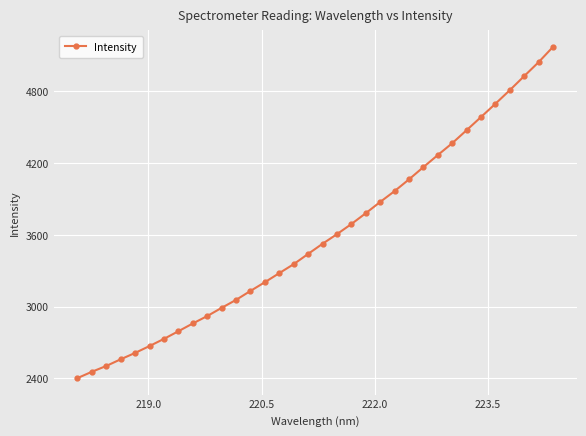

What is the maximum value shown in the chart?

5169.7